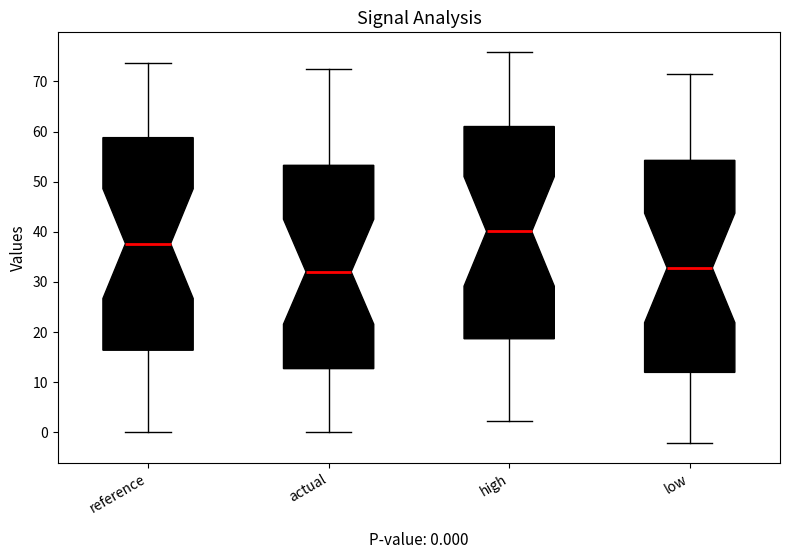

Which box's median line is the highest?

high